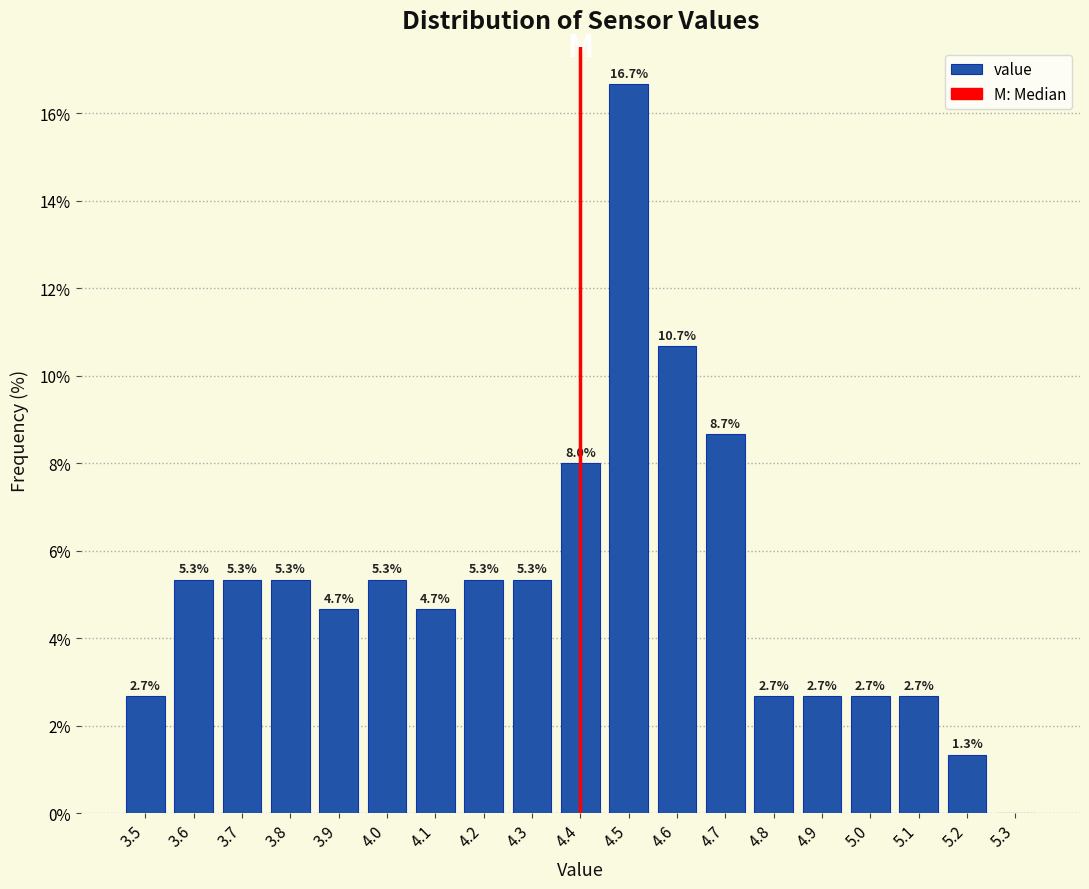

Which range on the x-axis has the tallest bar?

4.45 to 4.55